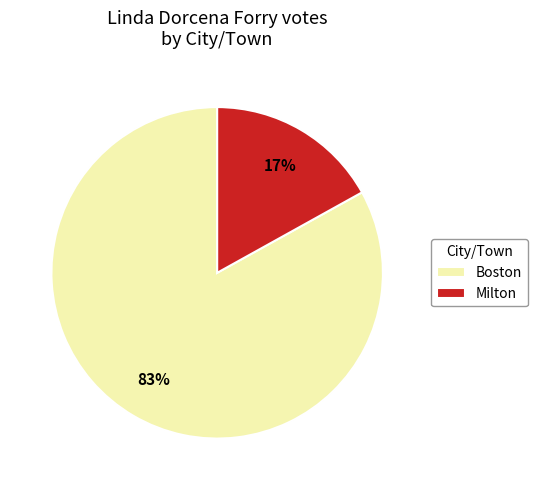

What is the largest slice in the pie chart?

Boston